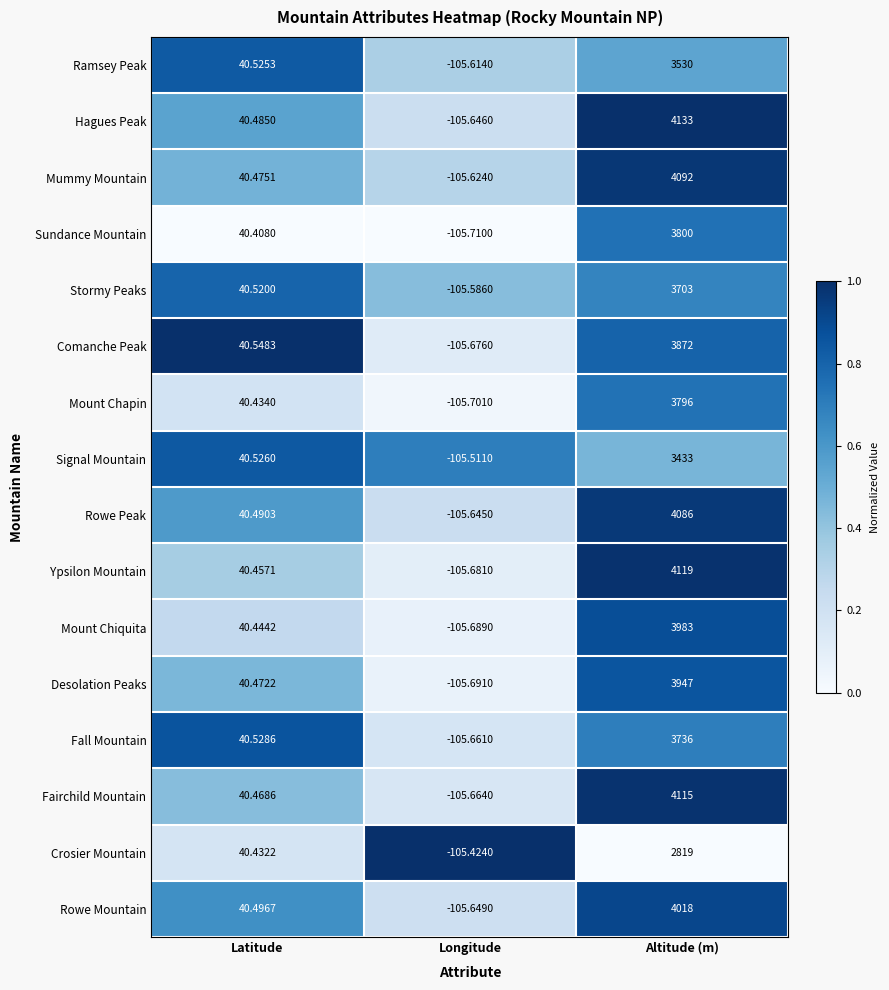

Rank the series at Latitude from lowest to highest value.

Sundance Mountain, Crosier Mountain, Mount Chapin, Mount Chiquita, Ypsilon Mountain, Fairchild Mountain, Desolation Peaks, Mummy Mountain, Hagues Peak, Rowe Peak, Rowe Mountain, Stormy Peaks, Ramsey Peak, Signal Mountain, Fall Mountain, Comanche Peak